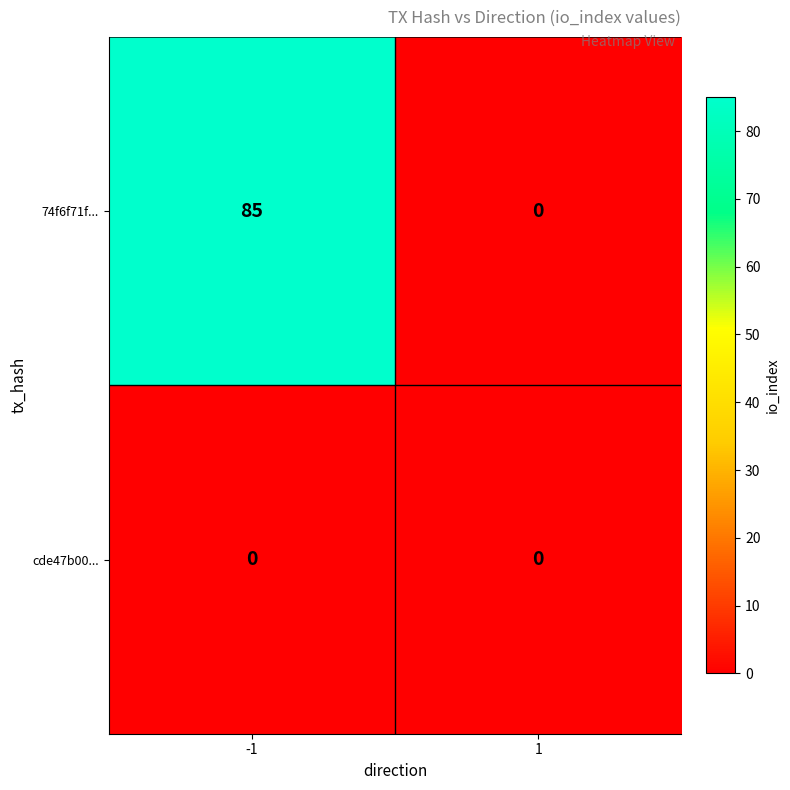

Reading left to right, extract all data points from this chart.

74f6f71f...: -1=85	1=0
cde47b00...: -1=0	1=0